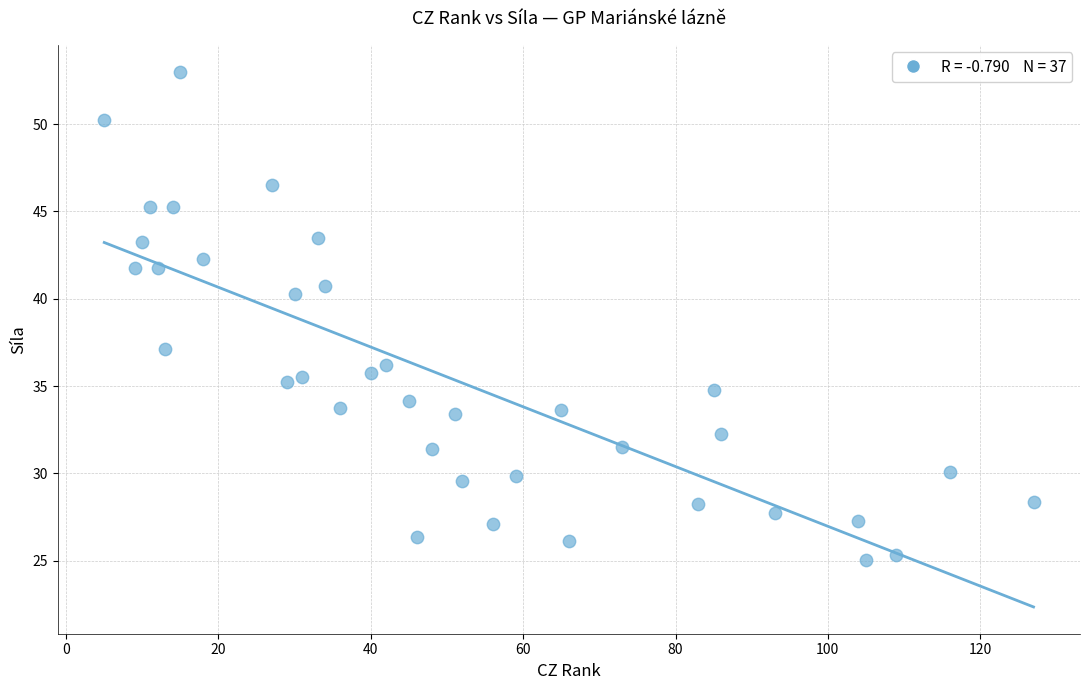

What is the range of X values (max minus min)?

122.0